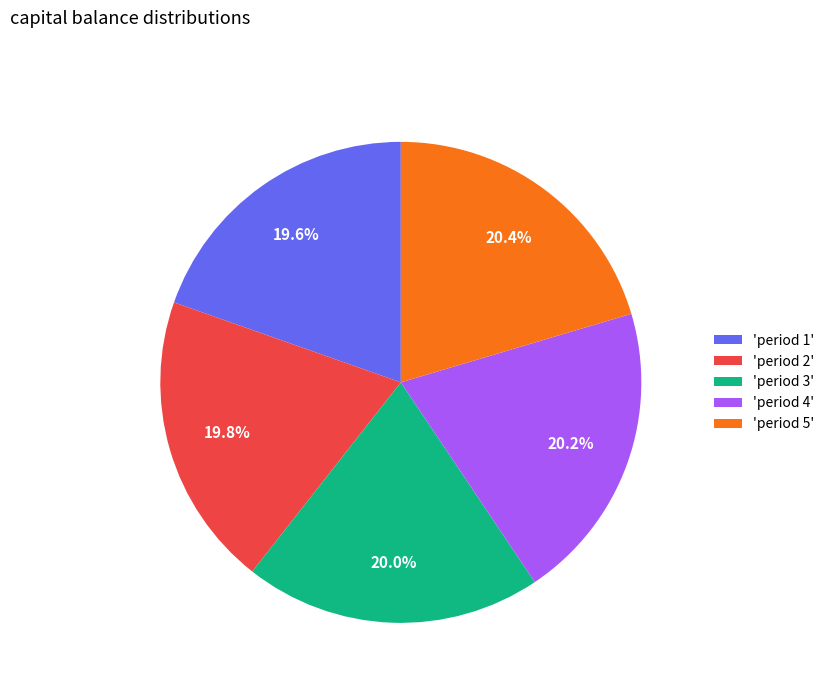

What portion of the pie excludes 'period 3'?

80.0%